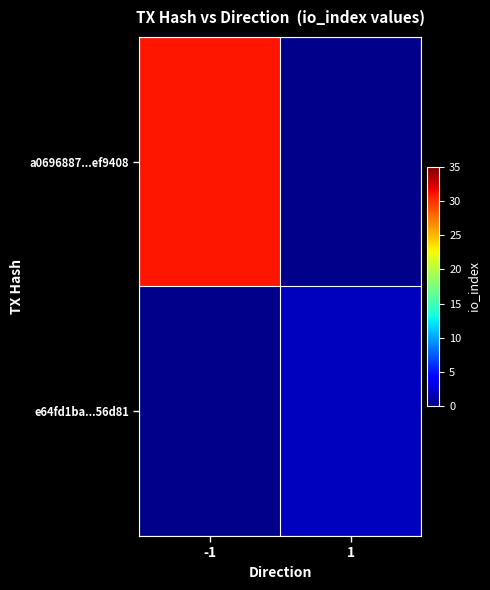

The value of e64fd1ba...56d81 at 1 is 0.9. True or false?

False